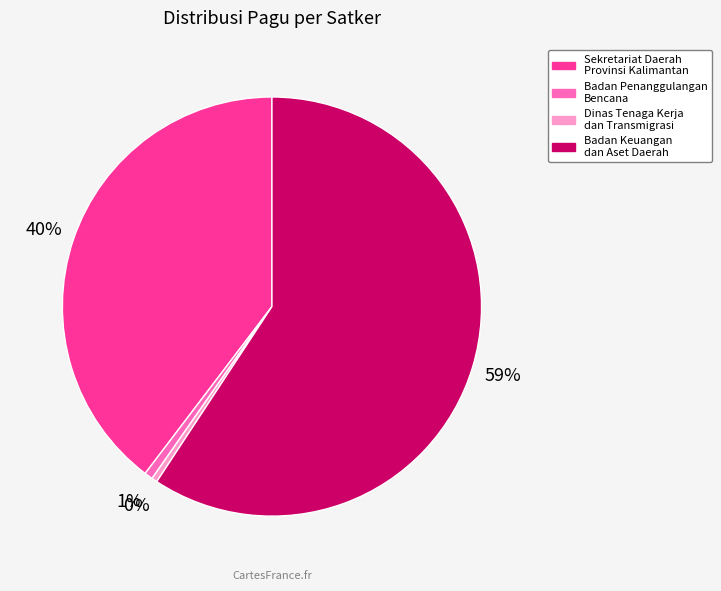

To the nearest percent, what is the difference between the largest and smallest slice percentages?

59%